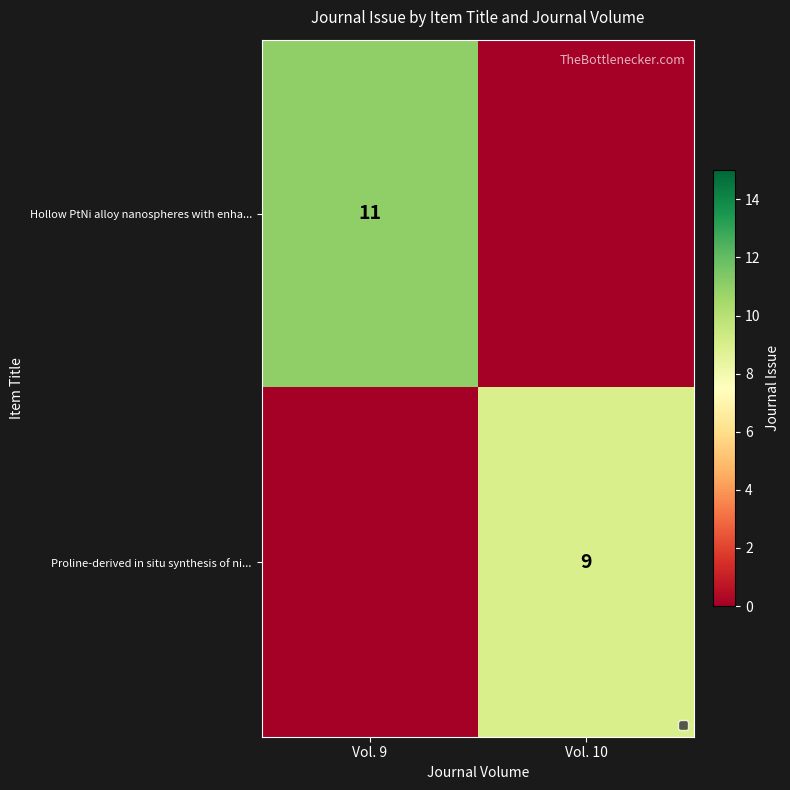

True or false: Proline-derived in situ synthesis of ni... has a value of 9 at Vol. 10.

True